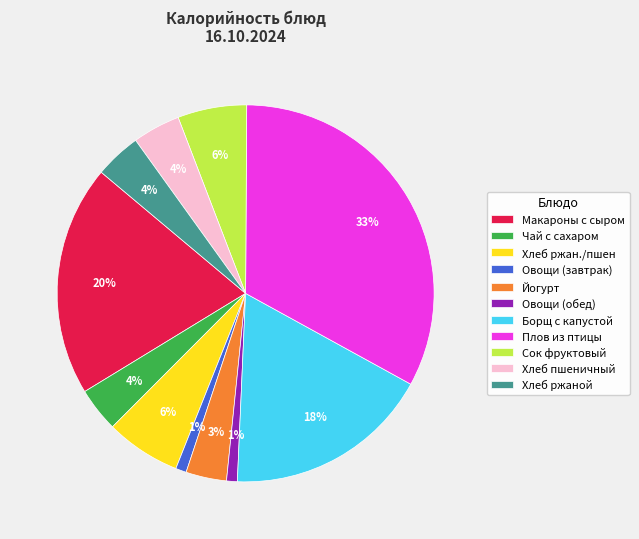

Do Овощи (завтрак) and Овощи (обед) together represent more than half of the pie?

No